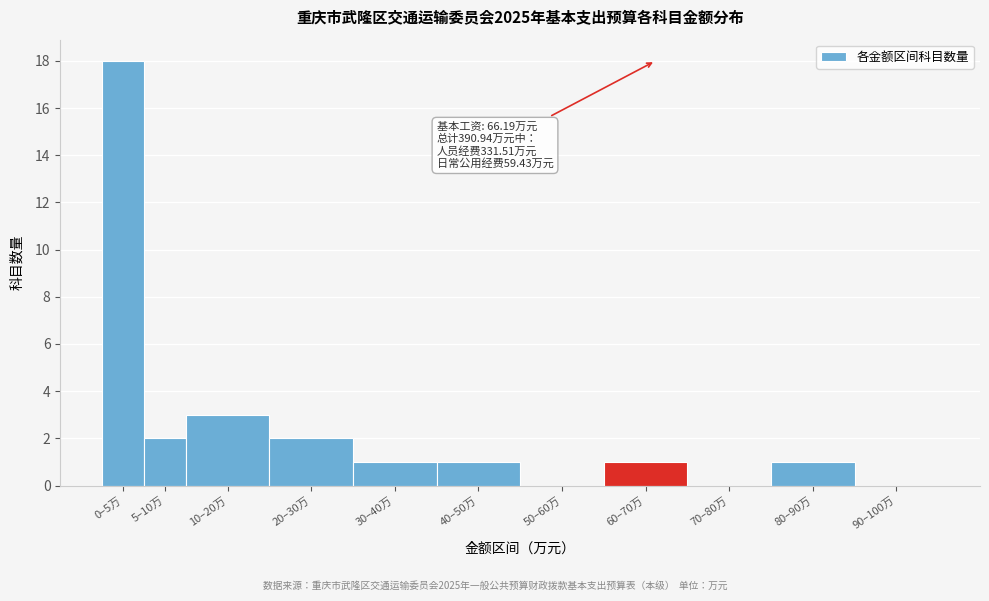

Reading left to right, what are all the values shown in this chart?

0–5万=18	5–10万=2	10–20万=3	20–30万=2	30–40万=1	40–50万=1	50–60万=0	60–70万=1	70–80万=0	80–90万=1	90–100万=0